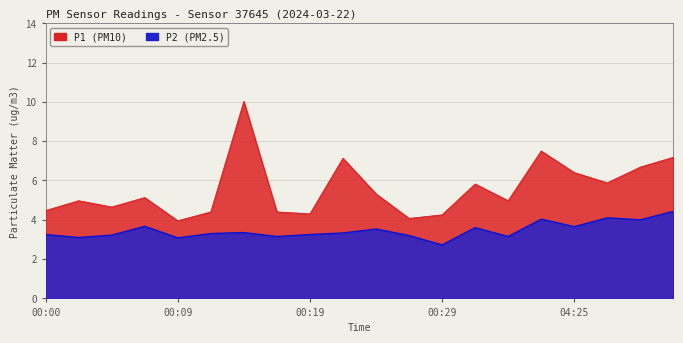

How many categories are shown in the chart?

20